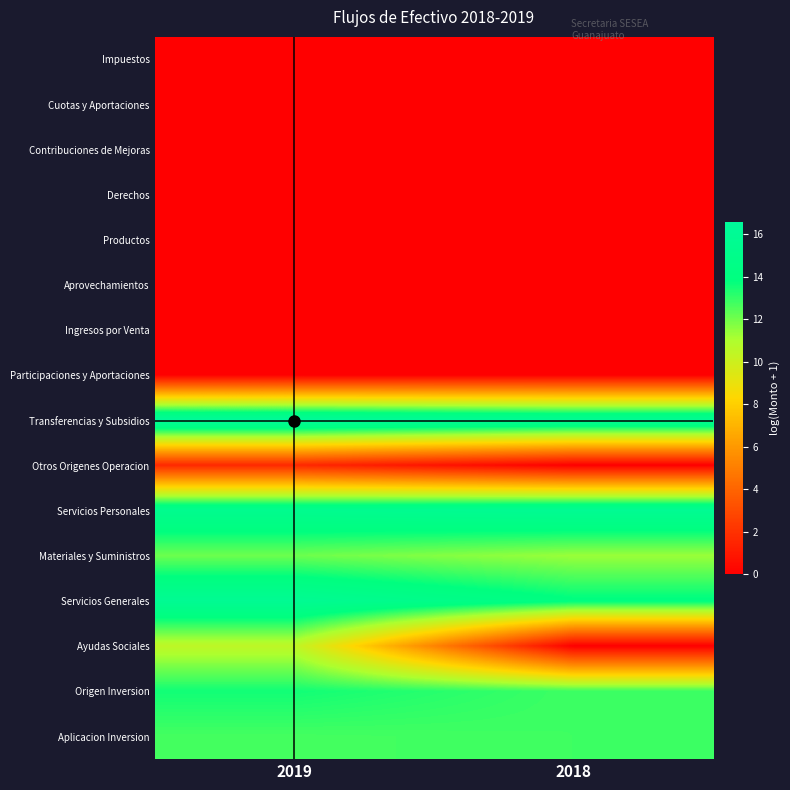

Reading right to left, transcribe all the data shown in this chart.

Impuestos: 2018=0.0	2019=0.0
Cuotas y Aportaciones: 2018=0.0	2019=0.0
Contribuciones de Mejoras: 2018=0.0	2019=0.0
Derechos: 2018=0.0	2019=0.0
Productos: 2018=0.0	2019=0.0
Aprovechamientos: 2018=0.0	2019=0.0
Ingresos por Venta: 2018=0.0	2019=0.0
Participaciones y Aportaciones: 2018=0.0	2019=0.0
Transferencias y Subsidios: 2018=16.0	2019=16.6
Otros Origenes Operacion: 2018=0.0	2019=1.7
Servicios Personales: 2018=15.8	2019=15.4
Materiales y Suministros: 2018=11.3	2019=12.1
Servicios Generales: 2018=14.0	2019=15.8
Ayudas Sociales: 2018=0.0	2019=10.5
Origen Inversion: 2018=12.8	2019=13.5
Aplicacion Inversion: 2018=12.8	2019=12.7